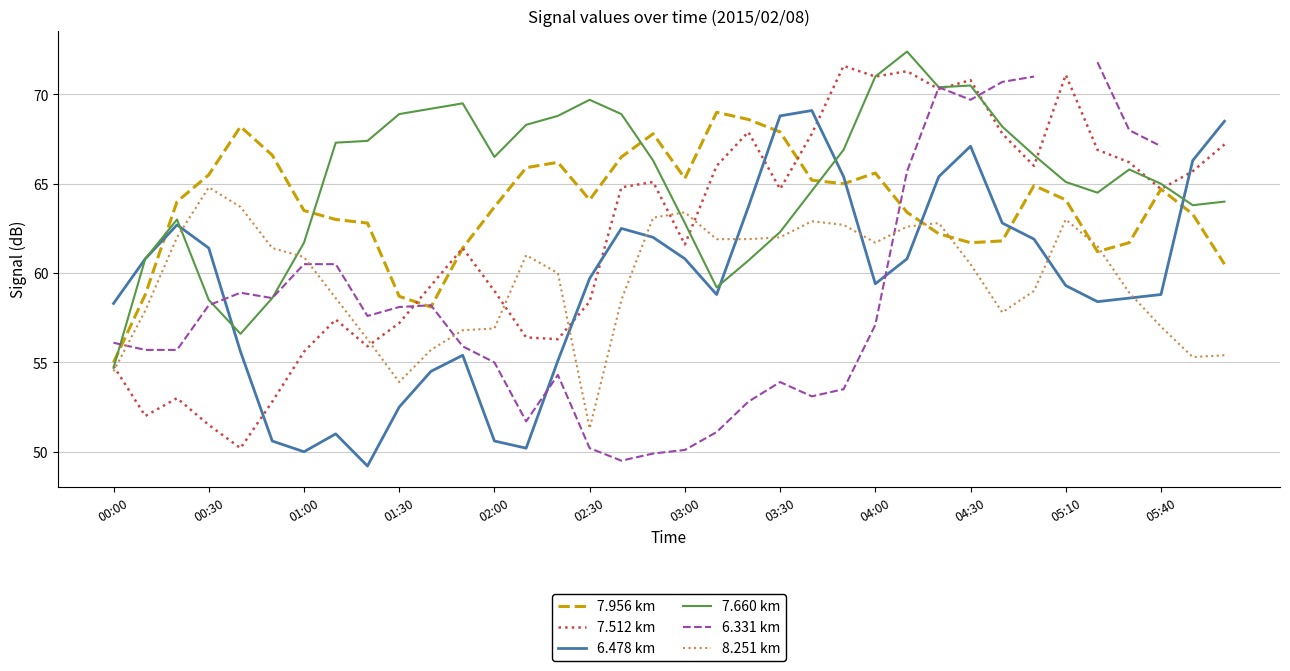

At how many categories does at least one series exceed 70?

9